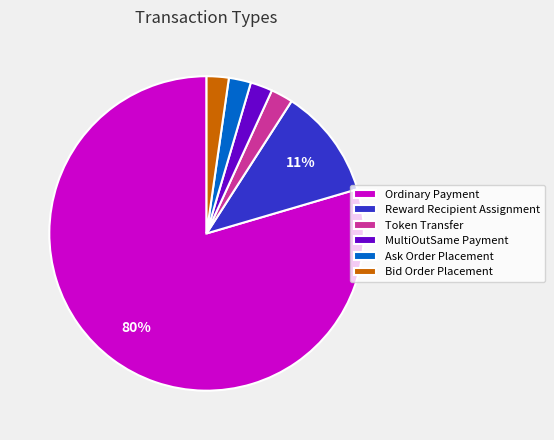

Combined, do MultiOutSame Payment and Reward Recipient Assignment account for over 50%?

No